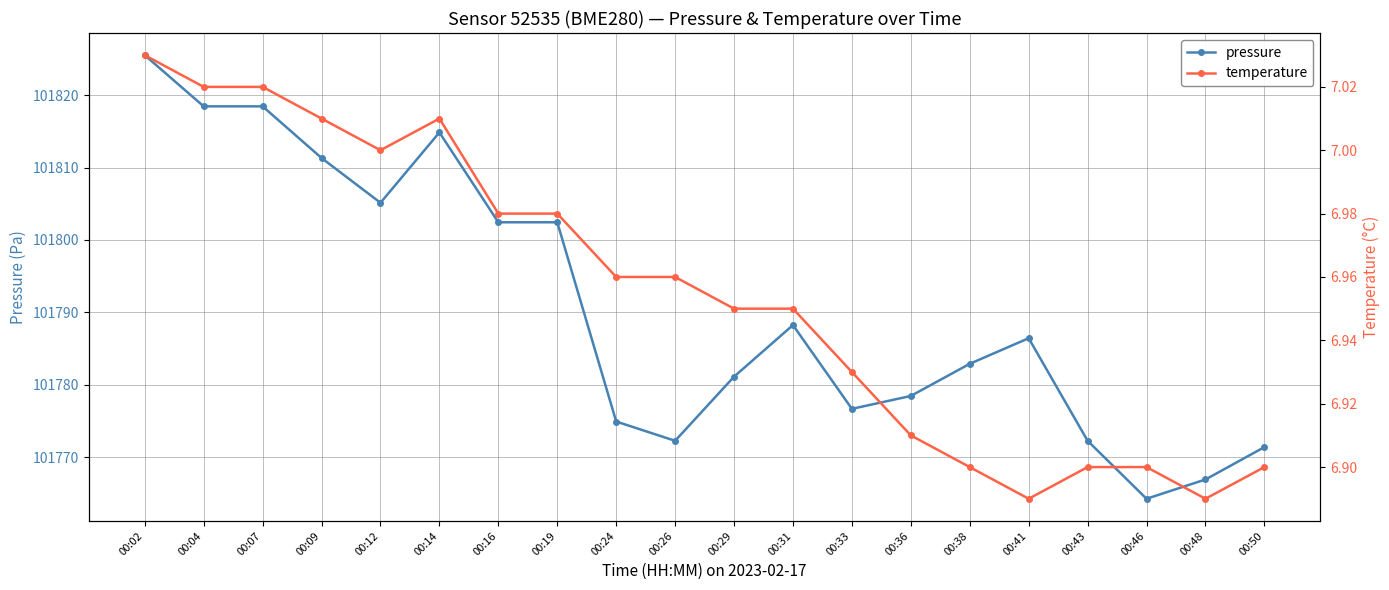

Which series has the largest total across all categories?

pressure